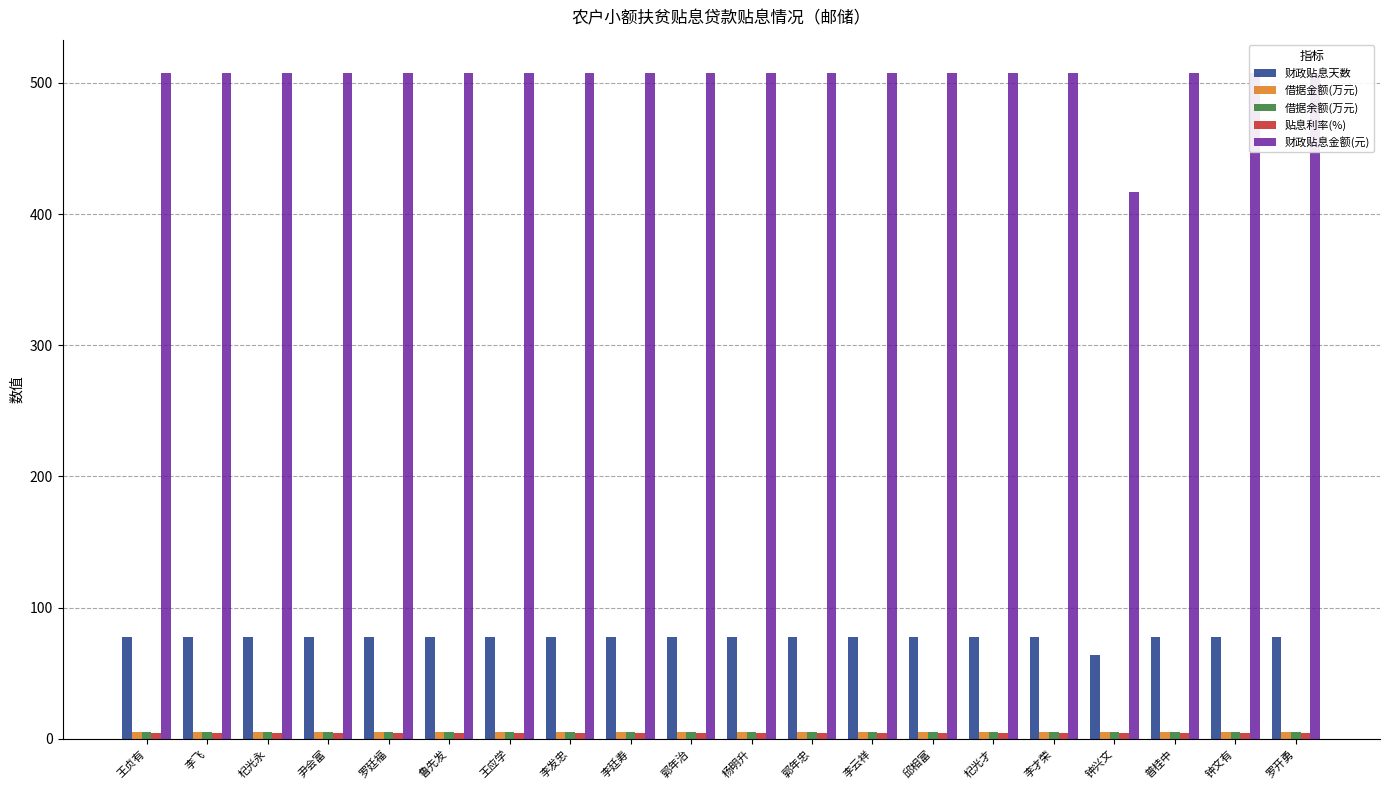

True or false: 借据金额(万元) has a value of 6.7 at 钟兴文.

False